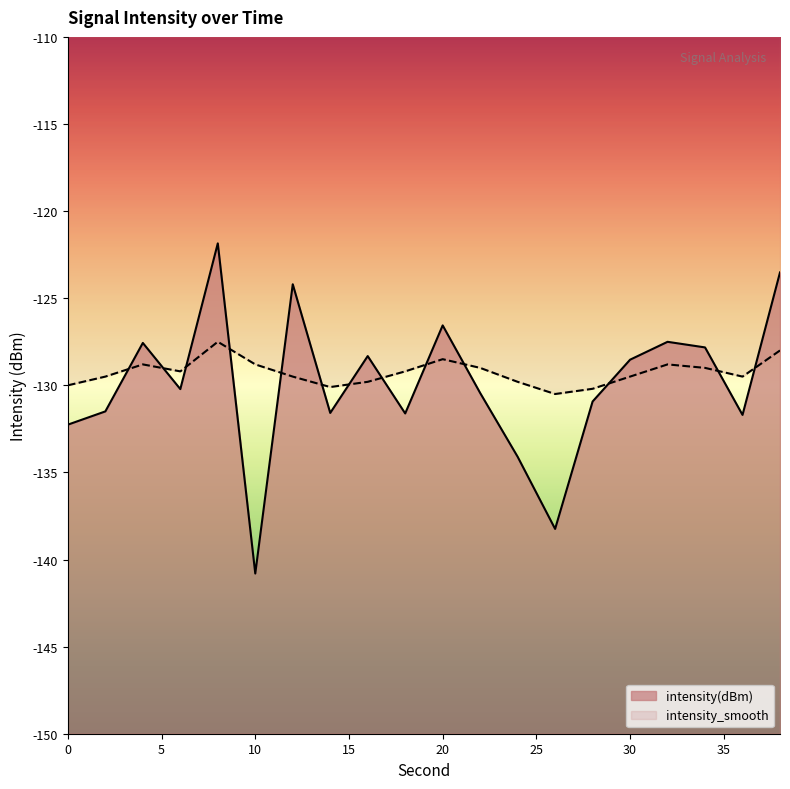

What is the highest value of the intensity(dBm) series?

-121.9